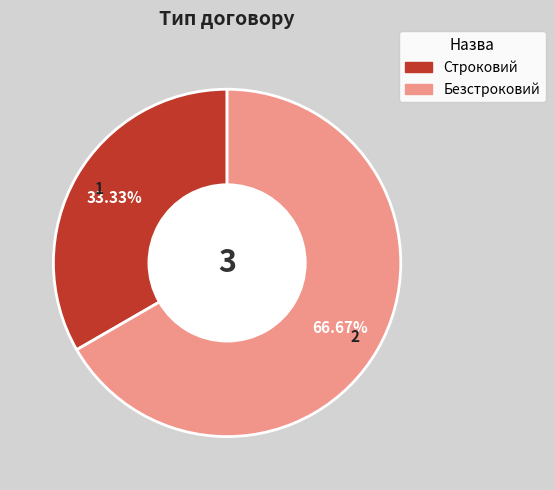

What is the total percentage of Строковий and Безстроковий?

100.0%